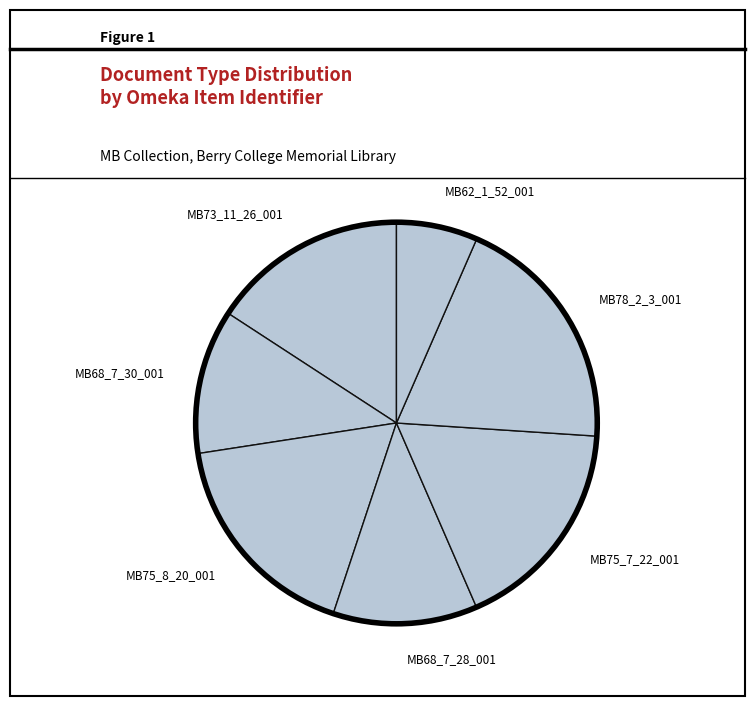

Is there any slice that represents more than half of the pie?

No